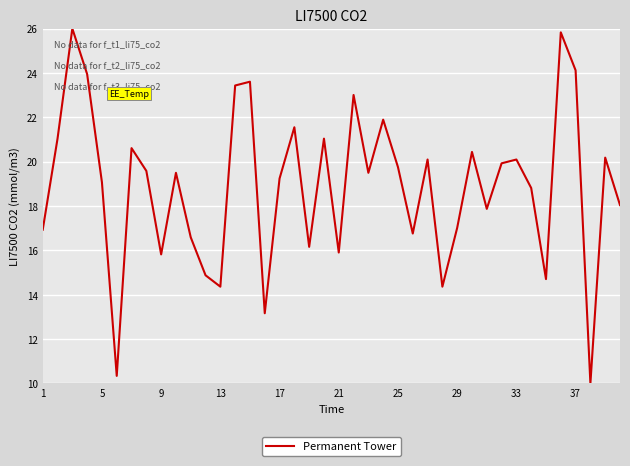

What is the sum of all values?

755.2